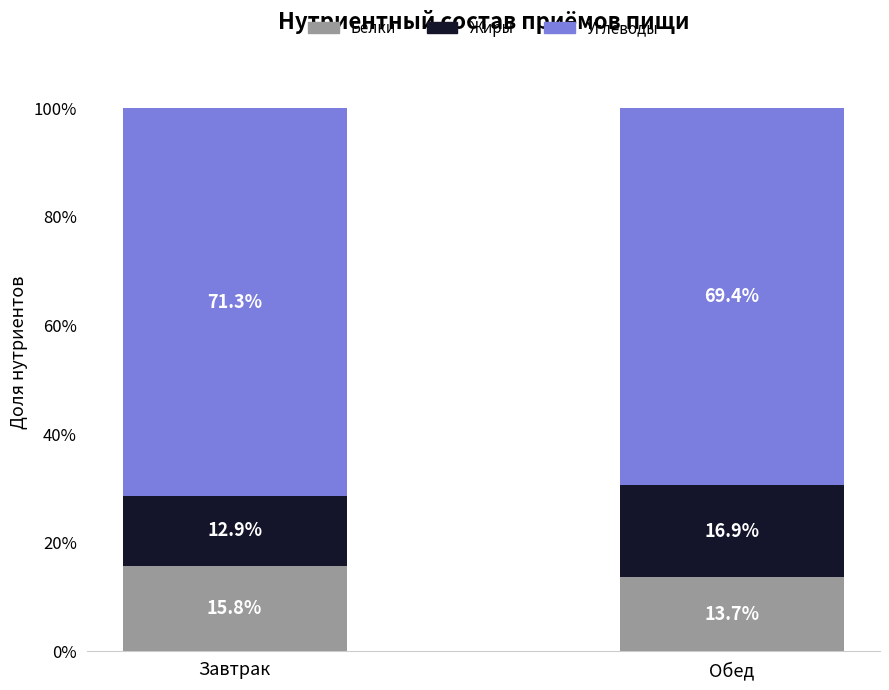

How many bars are there in total?

2